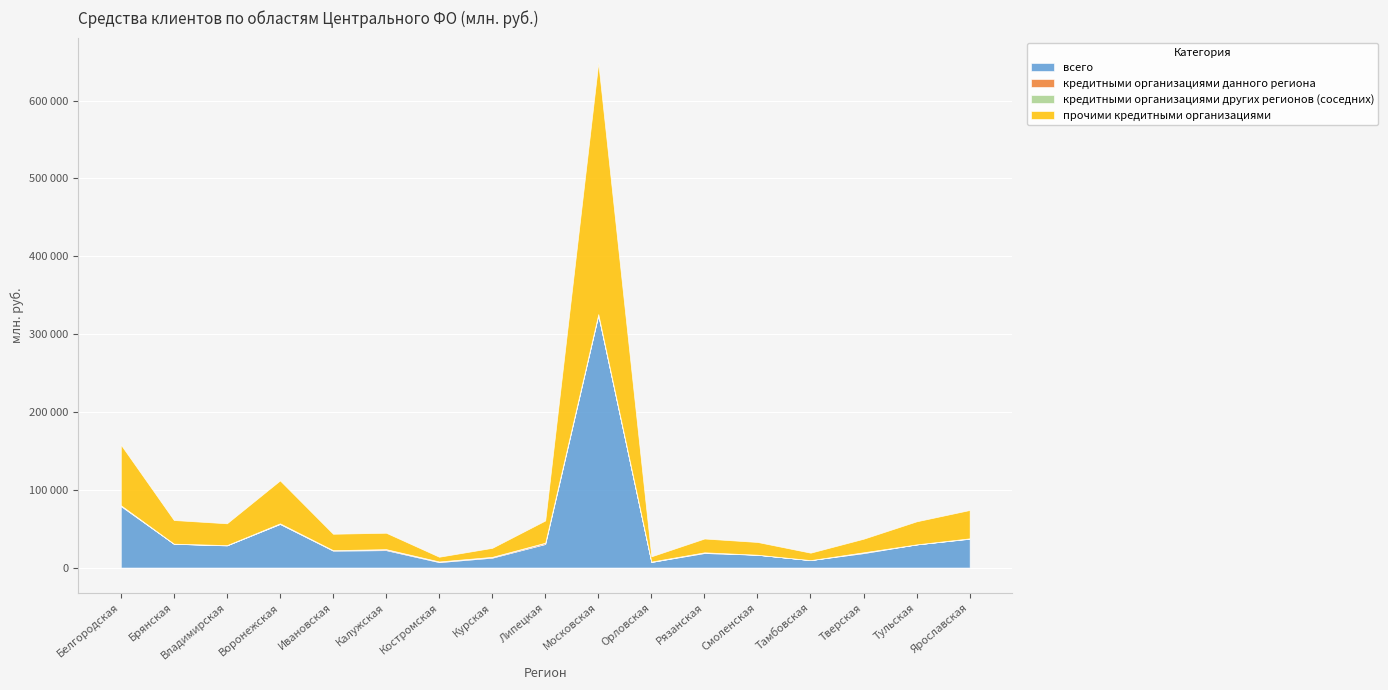

True or false: прочими кредитными организациями and кредитными организациями других регионов (соседних) intersect in this chart.

False